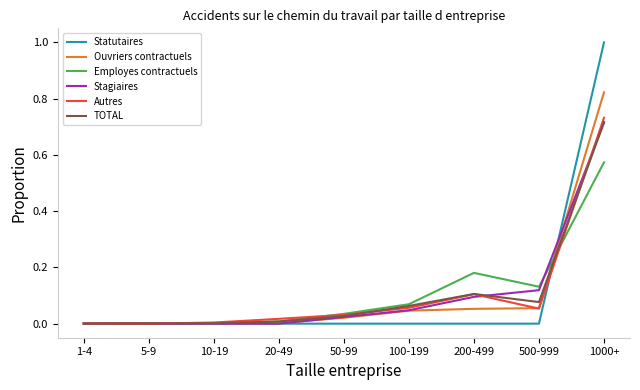

Which series has the largest range (max minus min)?

Statutaires